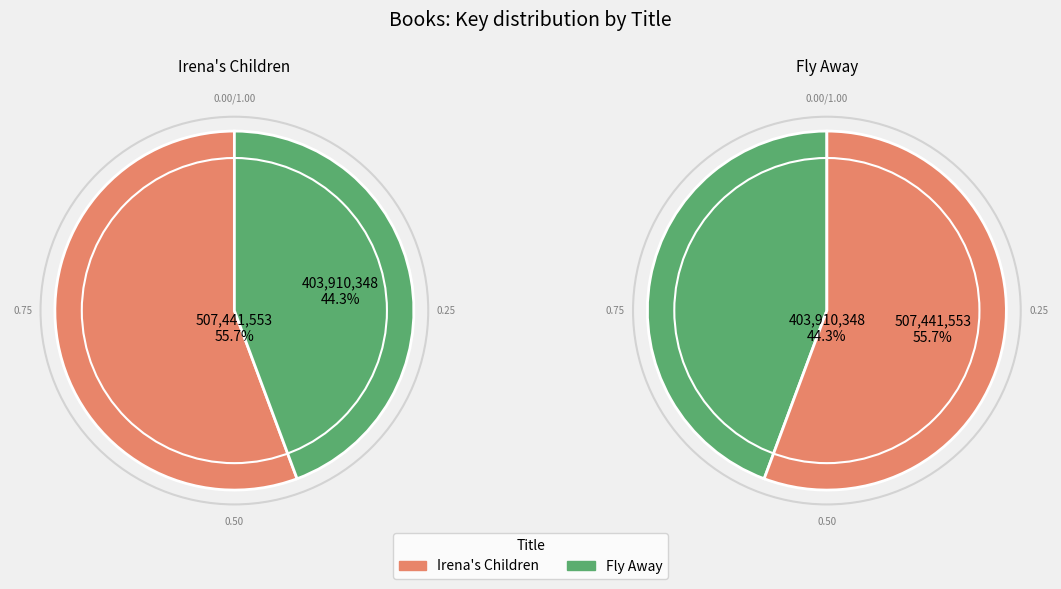

Which slice represents more than half of the pie?

Irena's Children